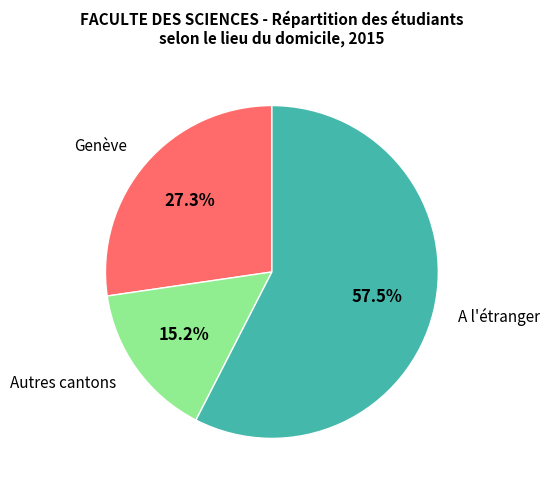

To the nearest percent, what is the difference between the largest and smallest slice percentages?

42%